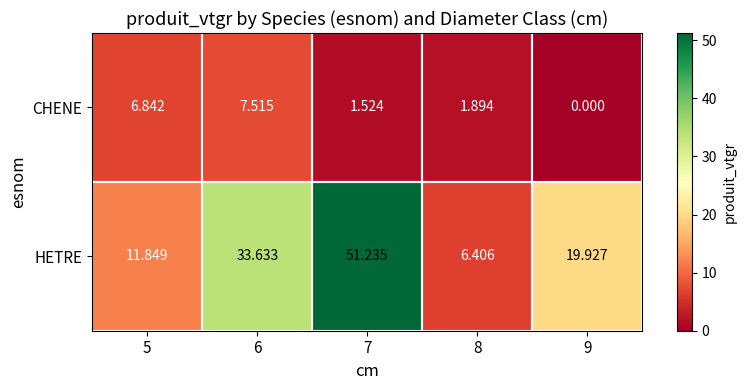

At 6, list the series in order from smallest to largest.

CHENE, HETRE